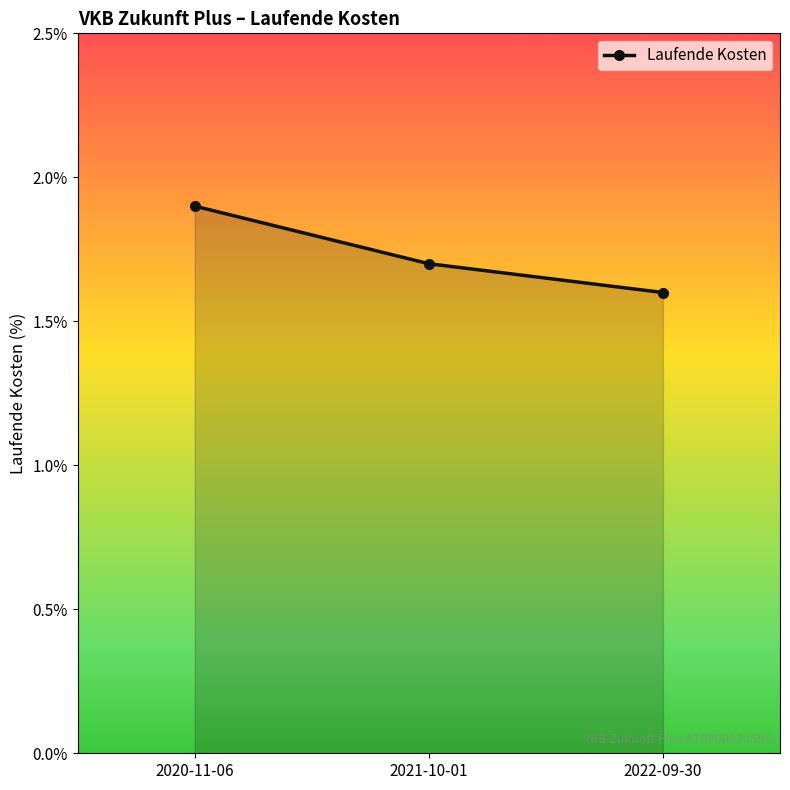

How many categories are shown in the chart?

3